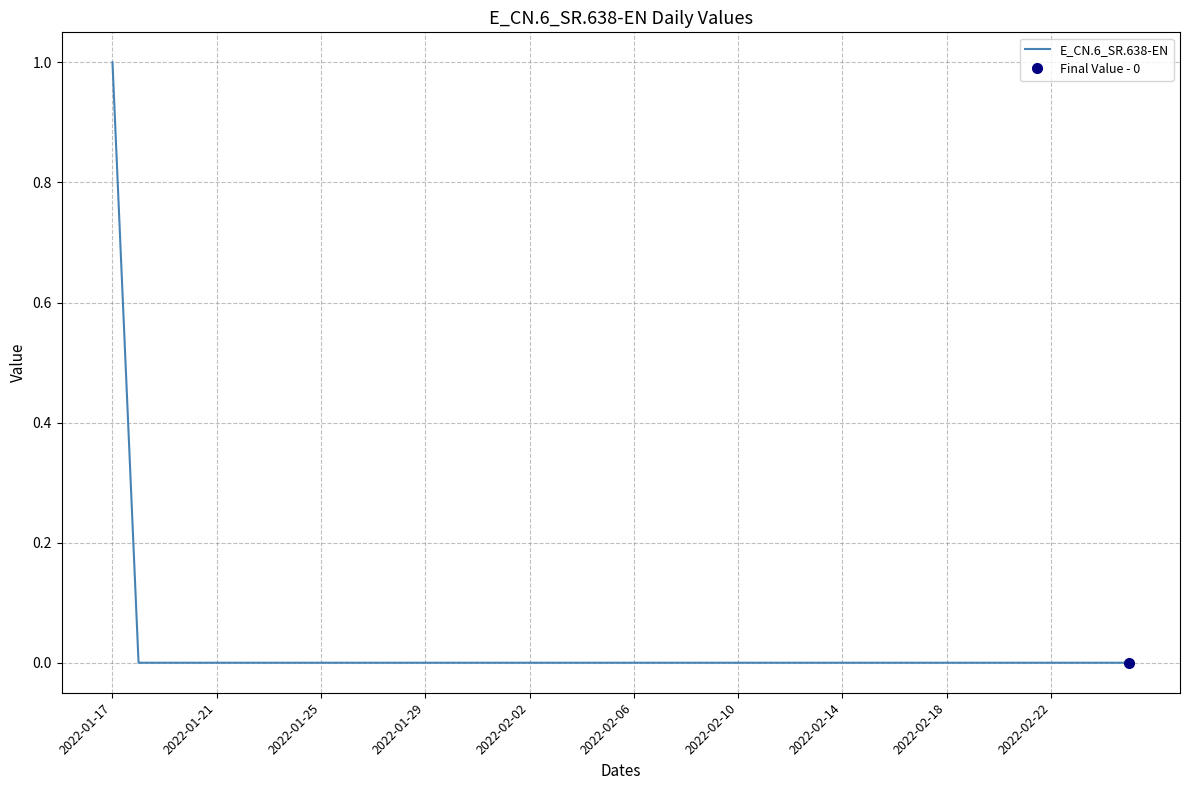

Reading left to right, list all the values displayed in this chart.

1	0	0	0	0	0	0	0	0	0	0	0	0	0	0	0	0	0	0	0	0	0	0	0	0	0	0	0	0	0	0	0	0	0	0	0	0	0	0	0